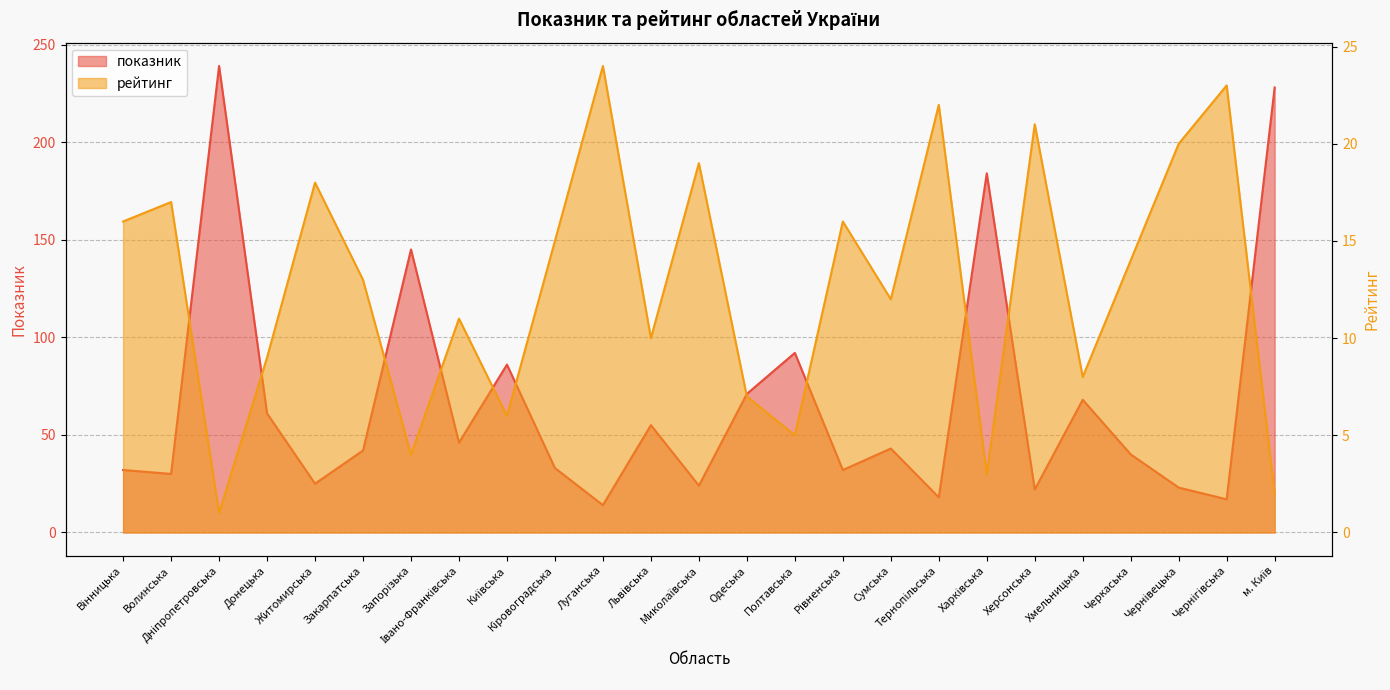

What is the spread (max minus min) of values at Донецька?

52